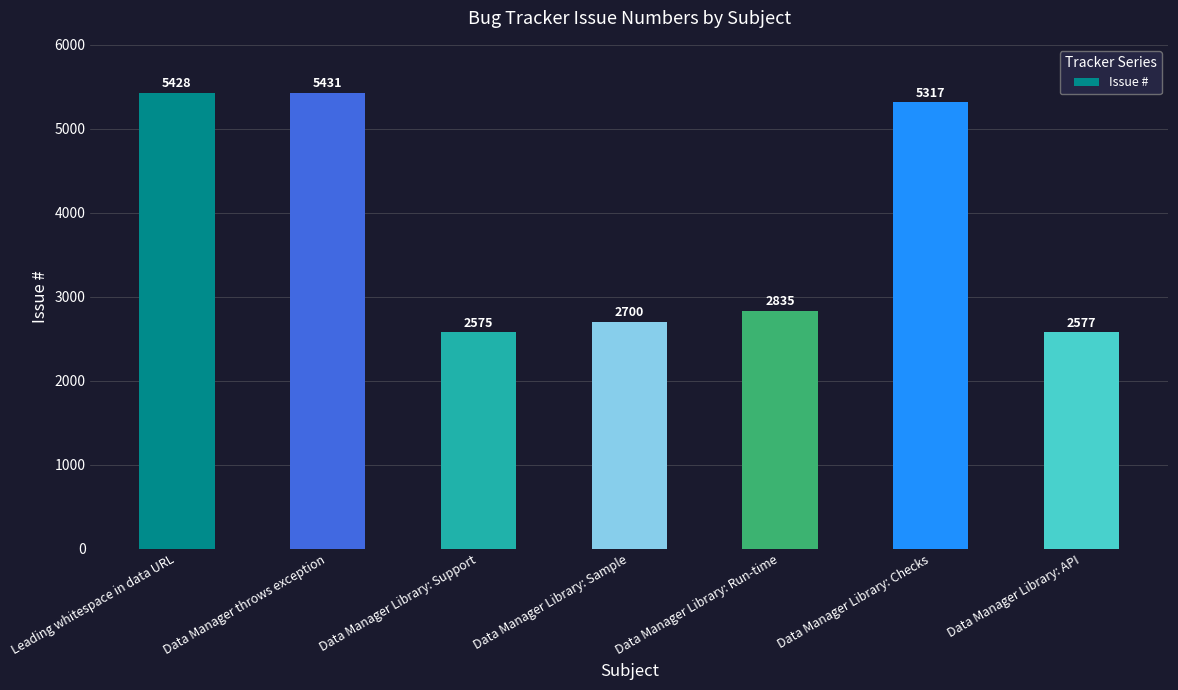

At which label does the data first exceed 2835?

Leading whitespace in data URL